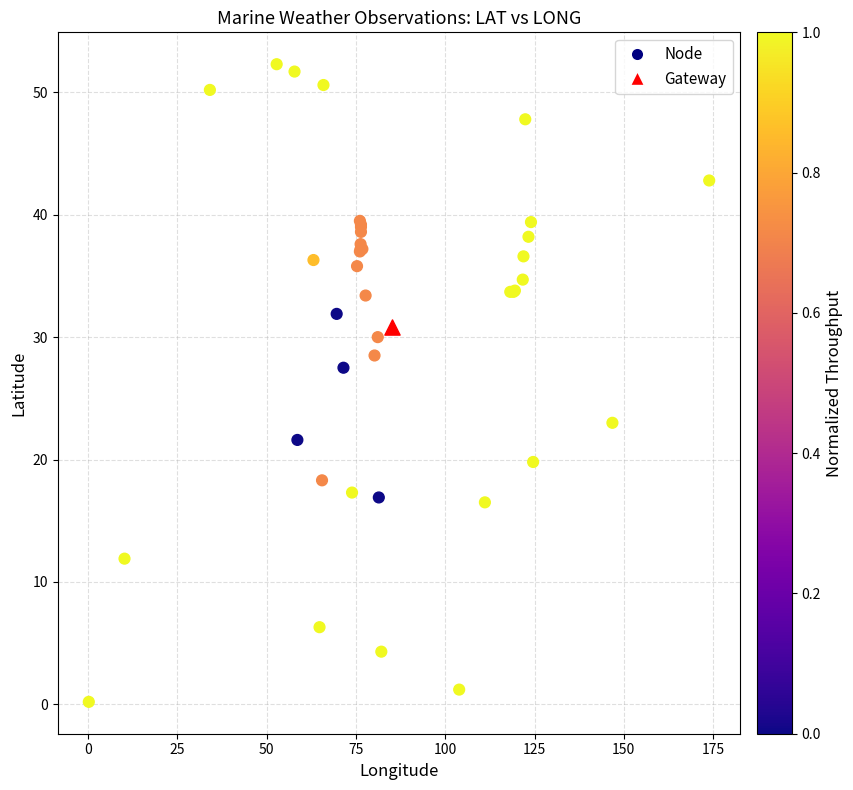

What are all the series names shown in the legend?

Node, Gateway